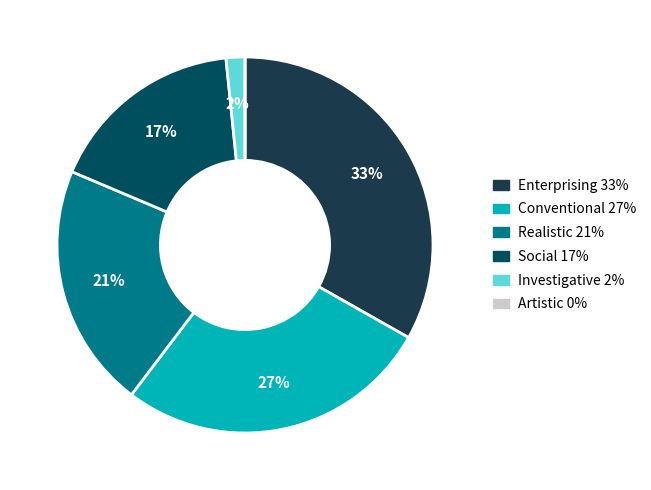

Is it true that Conventional is 20% of the pie?

False